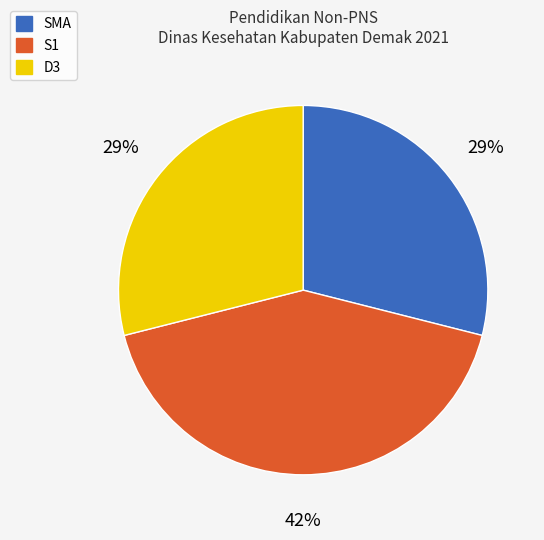

To the nearest percent, what is the combined percentage of S1 and SMA?

71%